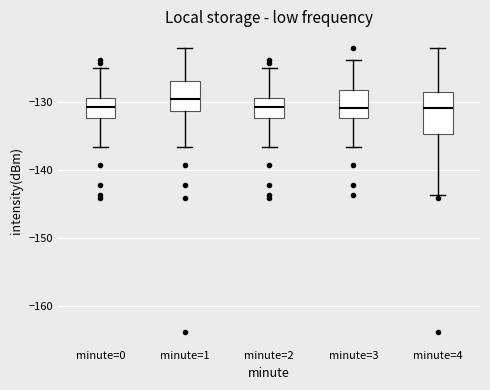

Reading left to right, read every box against the y-axis: the position of its median line, the range the box covers, and the ends of its whiskers. The values are not printed on the chart, so give them approximately, as read against the axis.

minute=0: median -131, box -132 to -129, whiskers -137 to -125
minute=1: median -130, box -131 to -127, whiskers -137 to -122
minute=2: median -131, box -132 to -129, whiskers -137 to -125
minute=3: median -131, box -132 to -128, whiskers -137 to -124
minute=4: median -131, box -135 to -129, whiskers -144 to -122